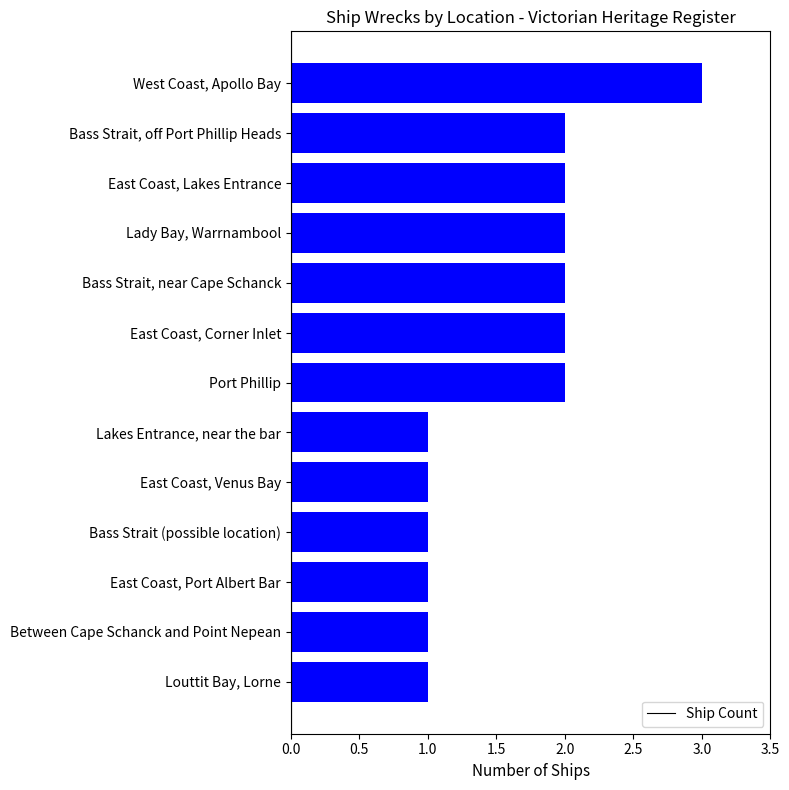

Are the bars grouped side by side (vs. stacked)?

No